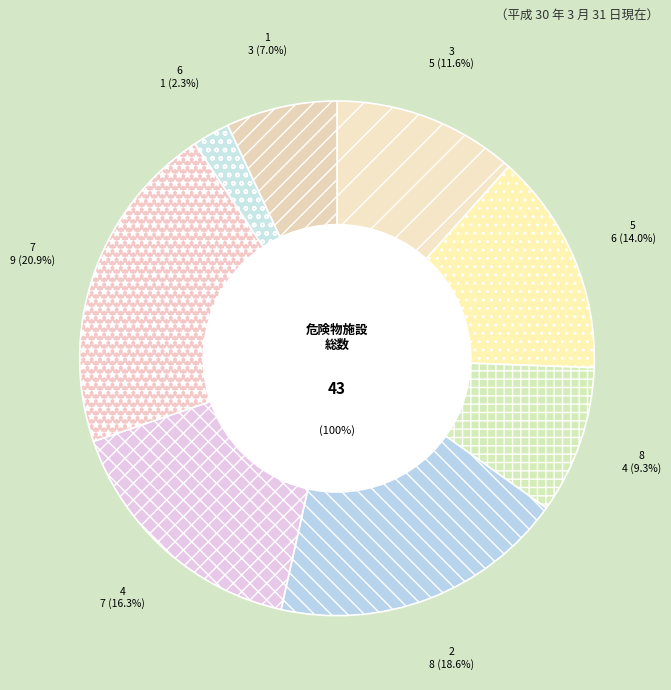

Is it true that 8 is 9% of the pie?

True